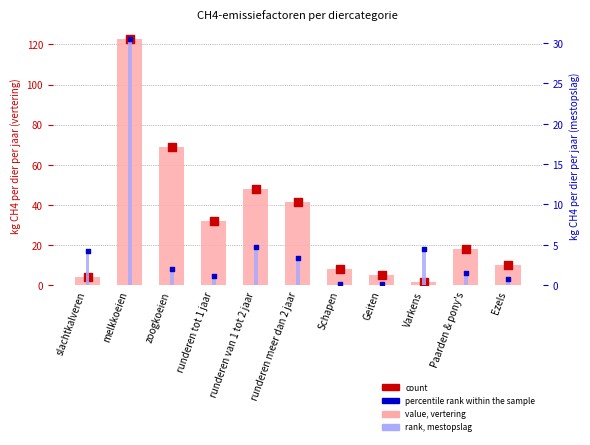

At which category is the sum across all series the highest?

melkkoeien